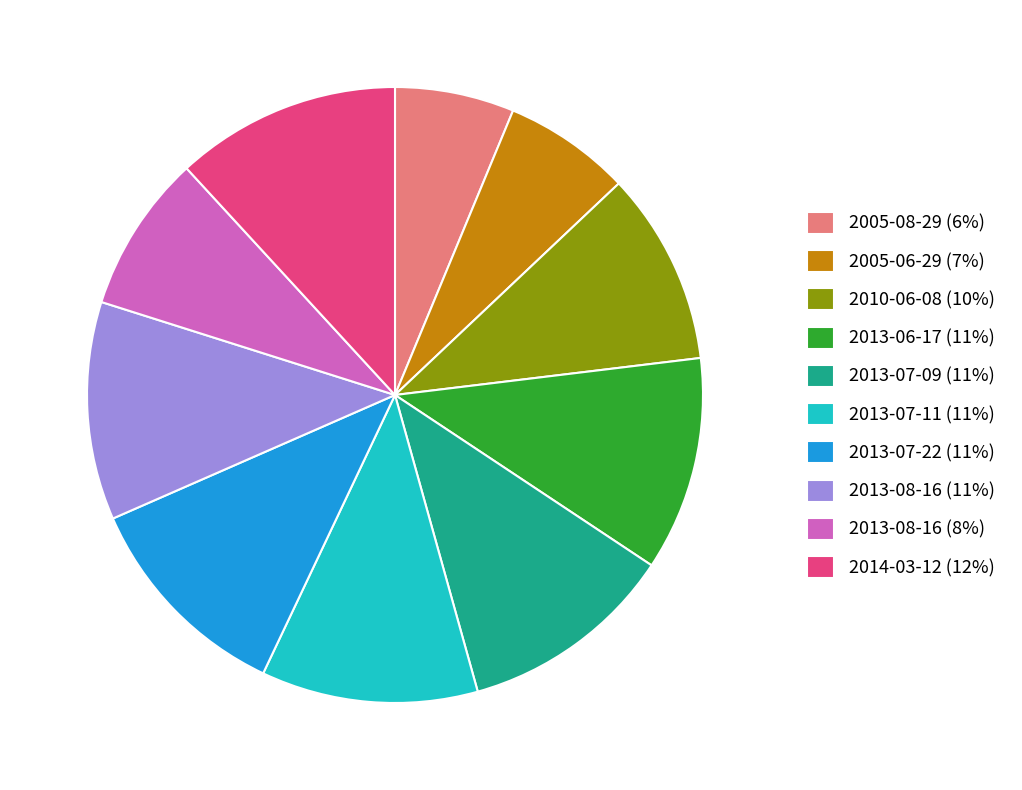

How many segments does this pie chart have?

10